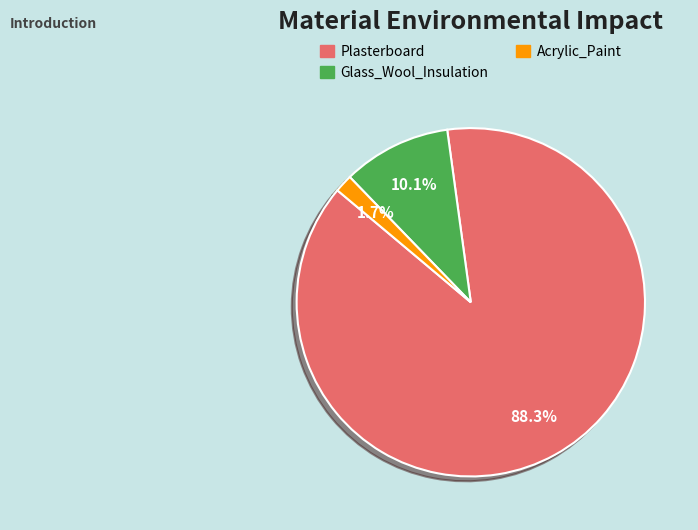

True or false: Glass_Wool_Insulation accounts for 10% of the total.

True